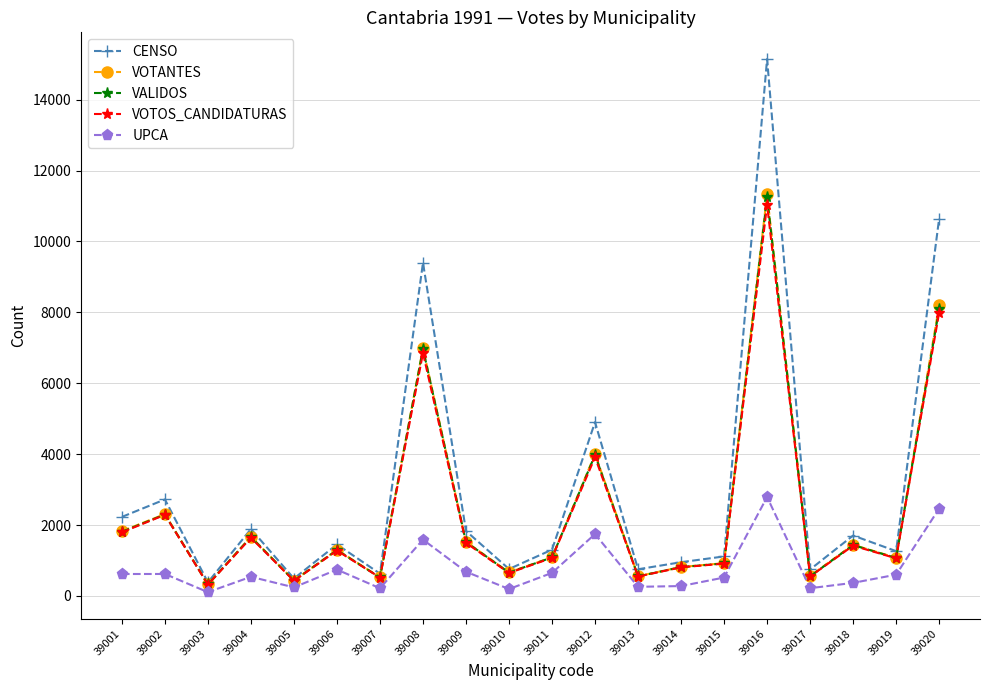

What is the difference between the second highest and second lowest values in the VOTANTES series?

7761